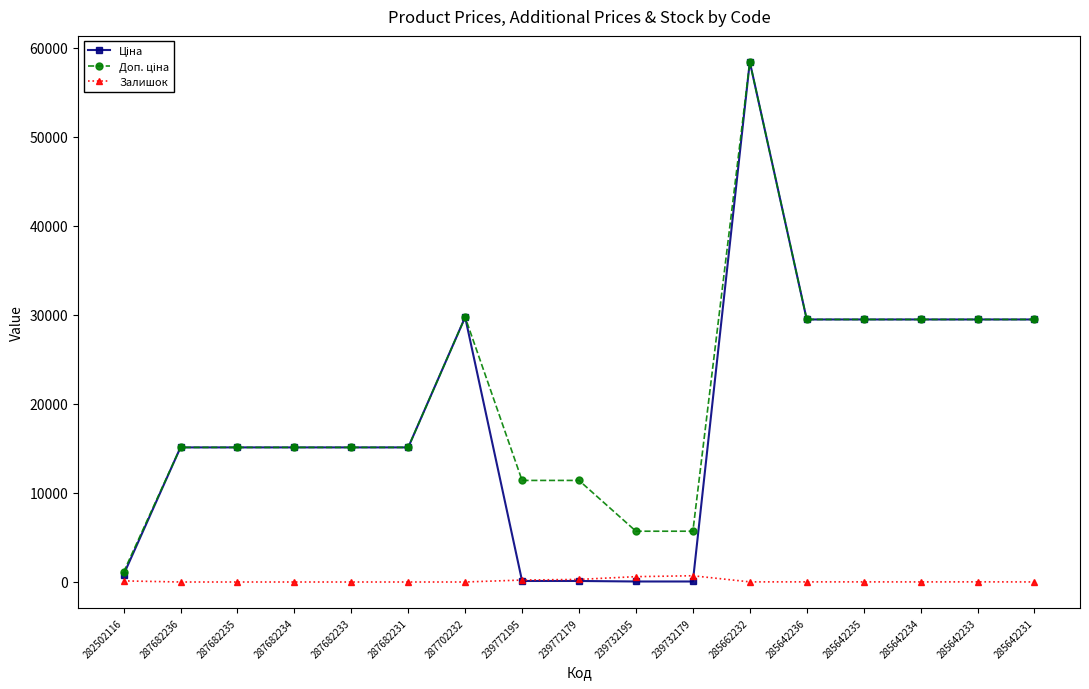

At which category is the sum across all series the highest?

285662232